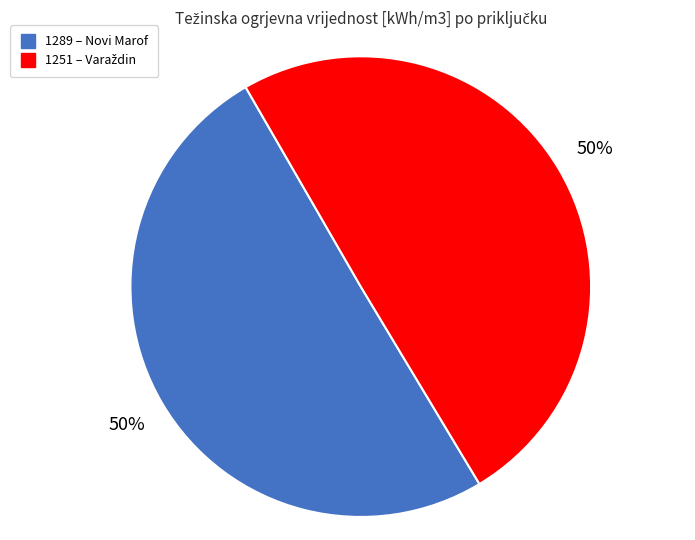

What is the ratio of the value at 1251 to the value at 1289?

1.0